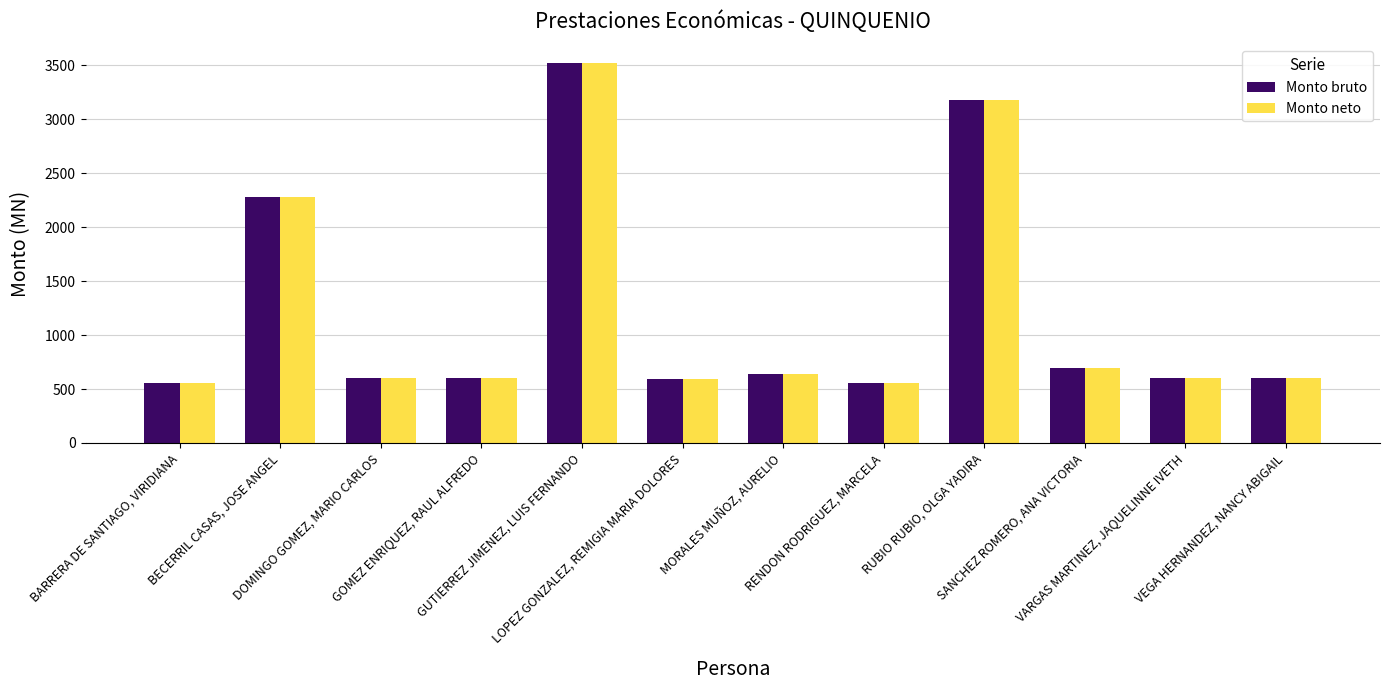

Does the chart contain stacked bars?

No